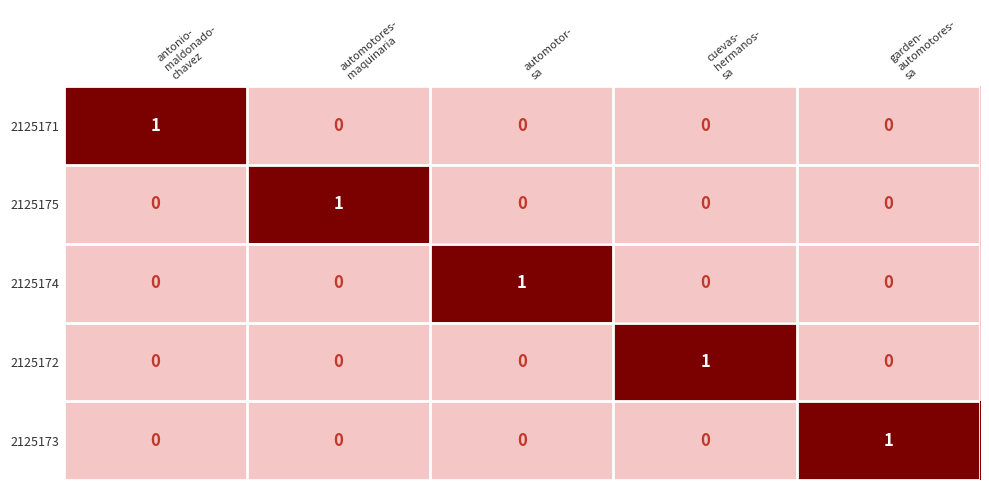

How many 2125174 values are between 0 and 1?

5